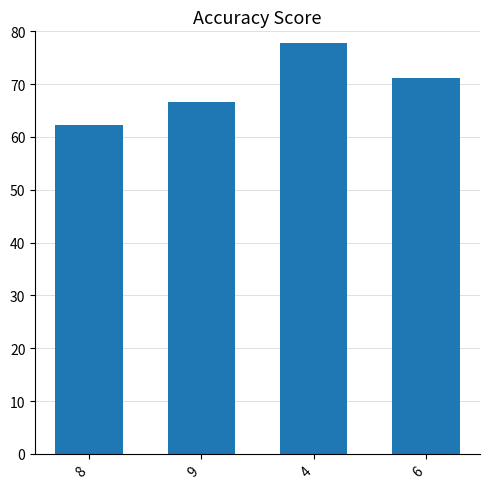

Are the bars grouped side by side (vs. stacked)?

No